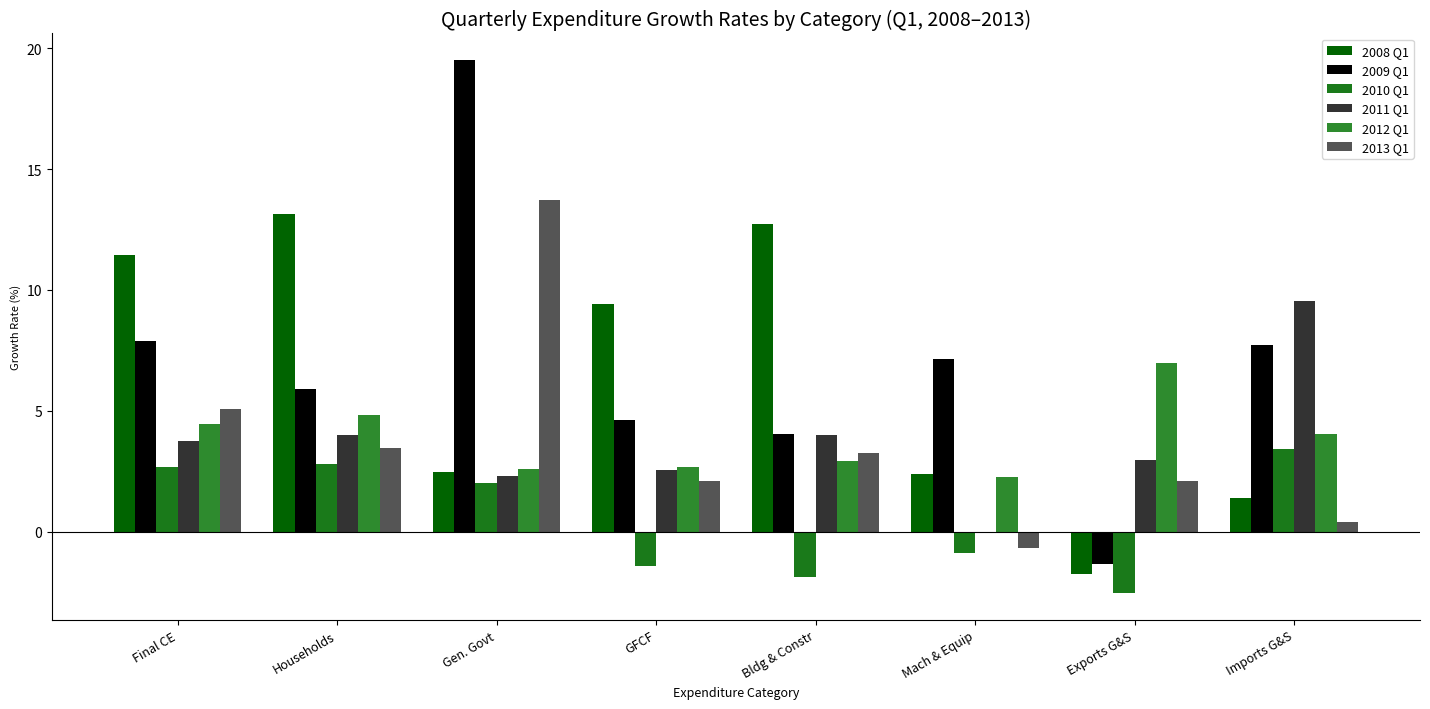

What is the difference between the highest and lowest values at GFCF?

10.8